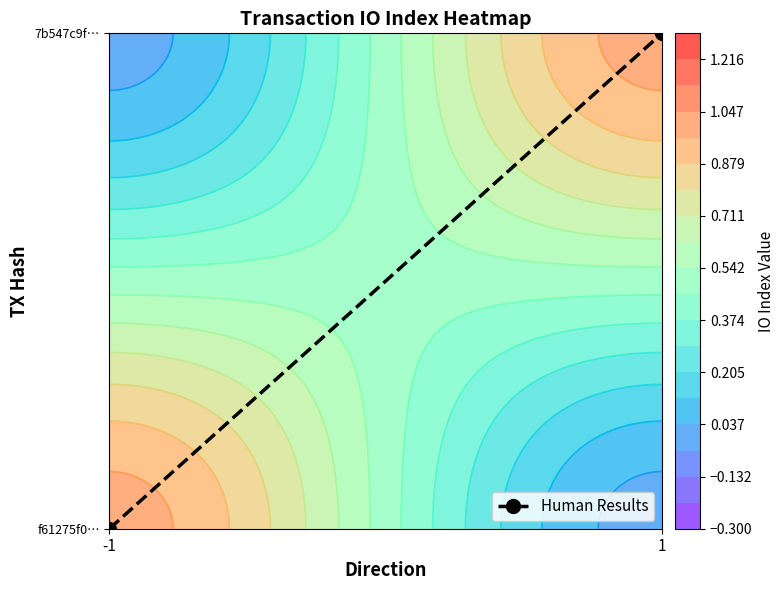

How many values are below 1?

1